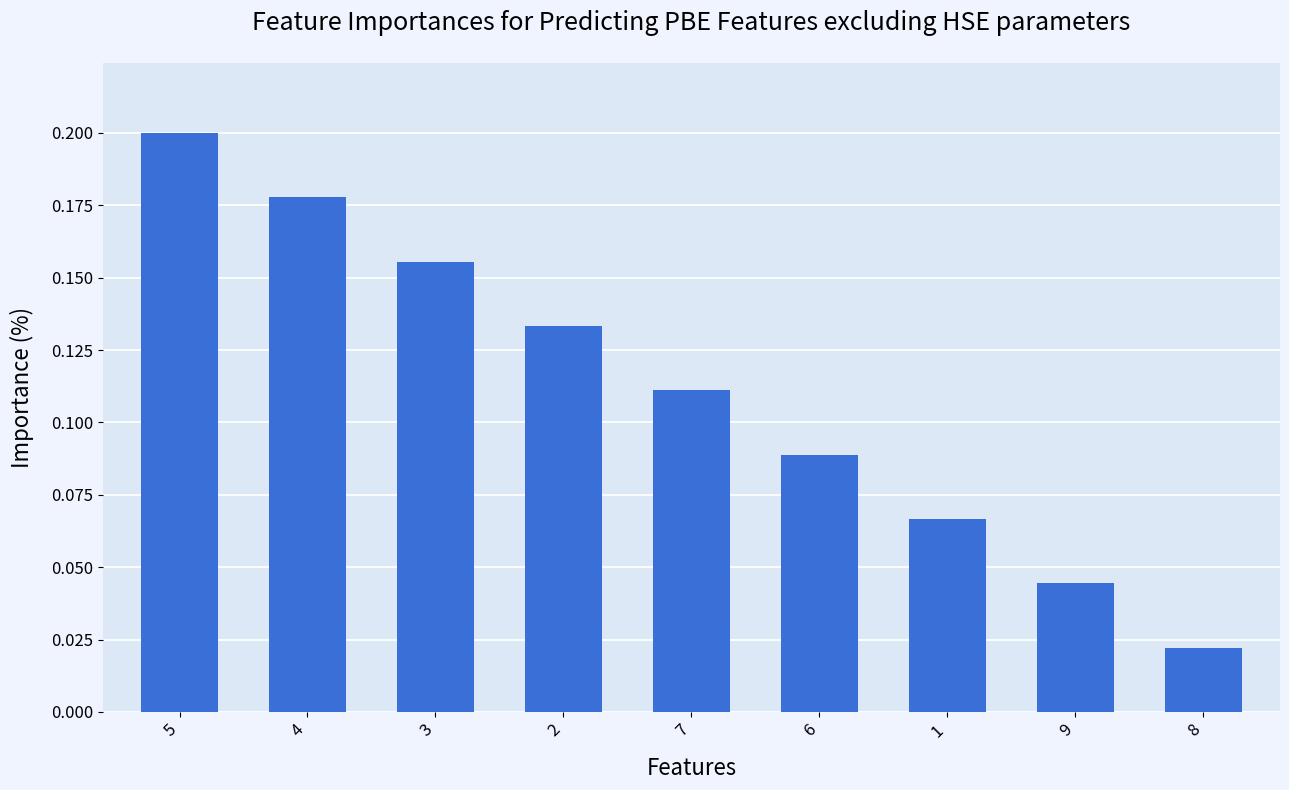

What is the label of the 2nd bar from the left?

4